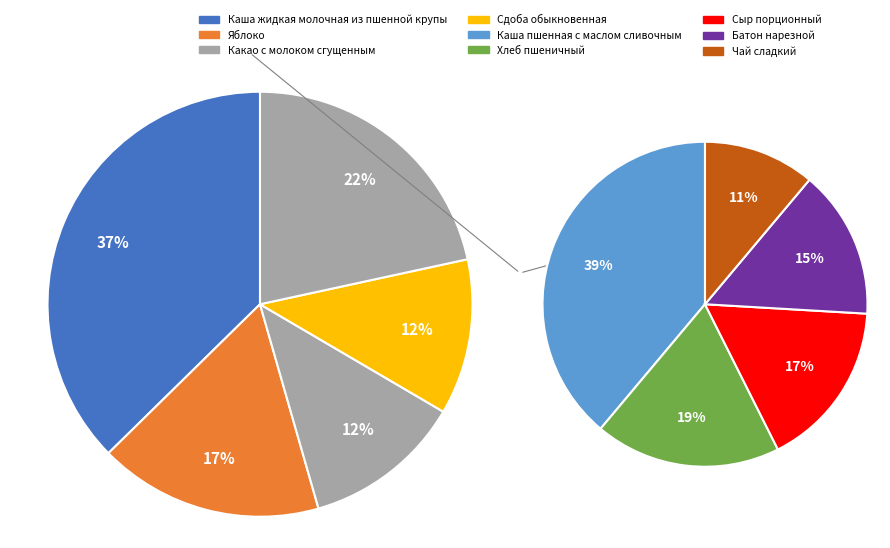

The Чай сладкий slice represents 11% of the pie. True or false?

False